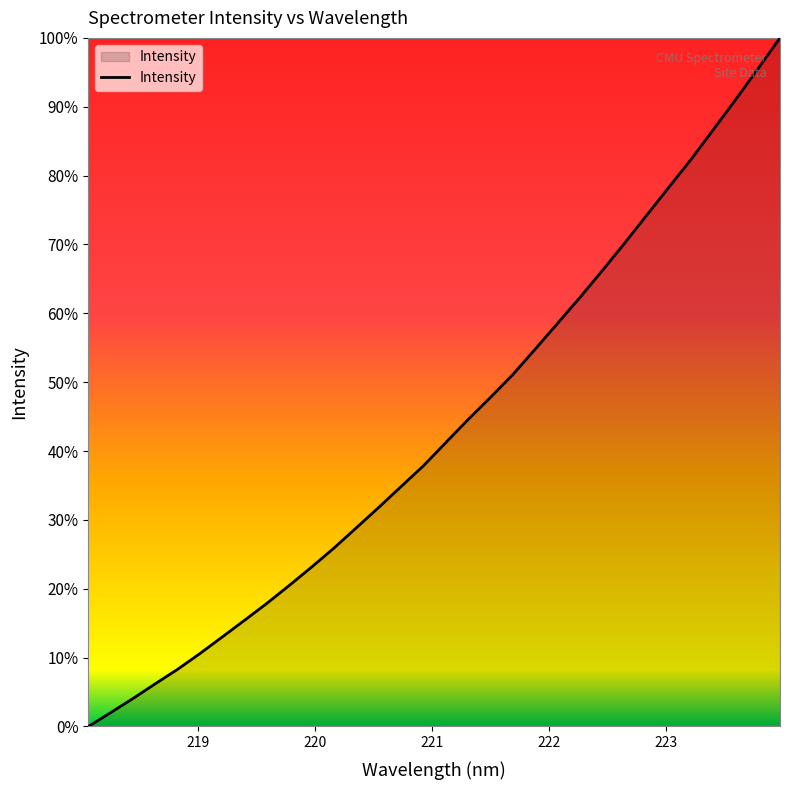

What is the difference between the maximum and minimum values?

100.0